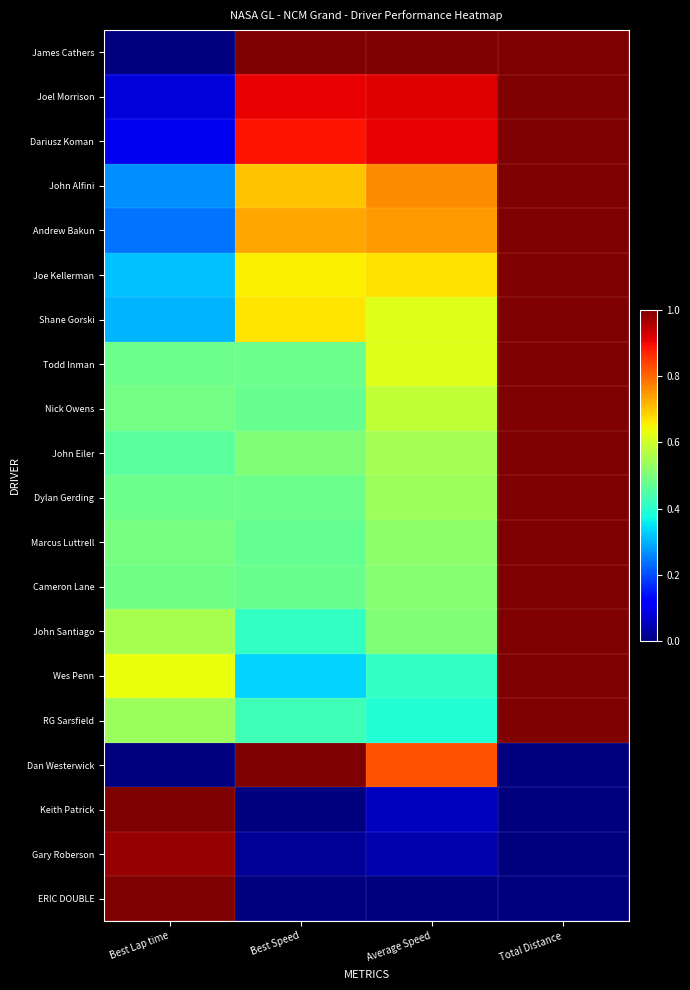

Reading left to right, list all the values displayed in this chart.

James Cathers: Best Lap time=0.0	Best Speed=1.0	Average Speed=1.0	Total Distance=1.0
Joel Morrison: Best Lap time=0.1	Best Speed=0.9	Average Speed=0.9	Total Distance=1.0
Dariusz Koman: Best Lap time=0.1	Best Speed=0.9	Average Speed=0.9	Total Distance=1.0
John Alfini: Best Lap time=0.3	Best Speed=0.7	Average Speed=0.8	Total Distance=1.0
Andrew Bakun: Best Lap time=0.2	Best Speed=0.7	Average Speed=0.7	Total Distance=1.0
Joe Kellerman: Best Lap time=0.3	Best Speed=0.7	Average Speed=0.7	Total Distance=1.0
Shane Gorski: Best Lap time=0.3	Best Speed=0.7	Average Speed=0.6	Total Distance=1.0
Todd Inman: Best Lap time=0.5	Best Speed=0.5	Average Speed=0.6	Total Distance=1.0
Nick Owens: Best Lap time=0.5	Best Speed=0.5	Average Speed=0.6	Total Distance=1.0
John Eiler: Best Lap time=0.5	Best Speed=0.5	Average Speed=0.5	Total Distance=1.0
Dylan Gerding: Best Lap time=0.5	Best Speed=0.5	Average Speed=0.5	Total Distance=1.0
Marcus Luttrell: Best Lap time=0.5	Best Speed=0.5	Average Speed=0.5	Total Distance=1.0
Cameron Lane: Best Lap time=0.5	Best Speed=0.5	Average Speed=0.5	Total Distance=1.0
John Santiago: Best Lap time=0.6	Best Speed=0.4	Average Speed=0.5	Total Distance=1.0
Wes Penn: Best Lap time=0.6	Best Speed=0.3	Average Speed=0.4	Total Distance=1.0
RG Sarsfield: Best Lap time=0.5	Best Speed=0.4	Average Speed=0.4	Total Distance=1.0
Dan Westerwick: Best Lap time=0.0	Best Speed=1.0	Average Speed=0.8	Total Distance=0.0
Keith Patrick: Best Lap time=1.0	Best Speed=0.0	Average Speed=0.1	Total Distance=0.0
Gary Roberson: Best Lap time=1.0	Best Speed=0.0	Average Speed=0.0	Total Distance=0.0
ERIC DOUBLE: Best Lap time=1.0	Best Speed=0.0	Average Speed=0.0	Total Distance=0.0